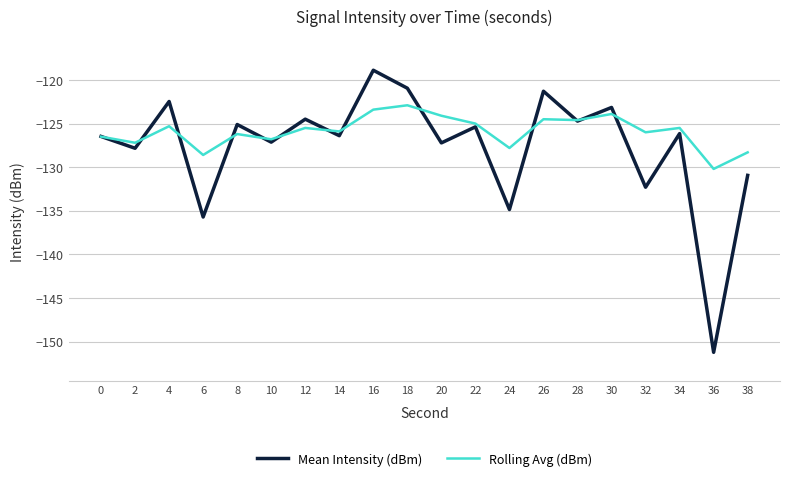

List the series in order of their overall mean, lowest first.

Mean Intensity (dBm), Rolling Avg (dBm)